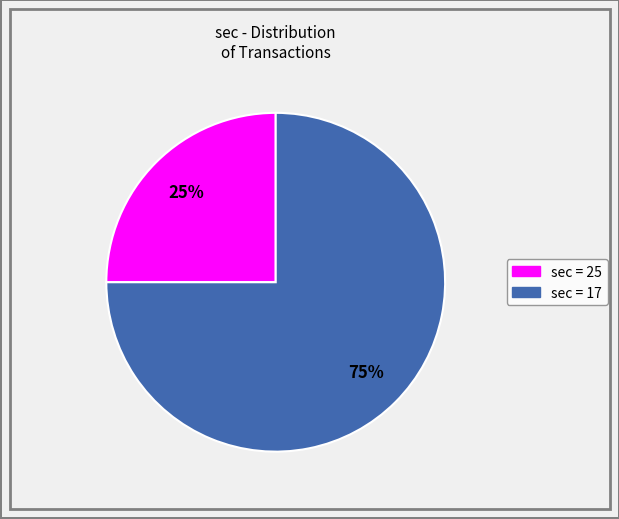

To the nearest percent, what is the difference between the largest and smallest slice percentages?

50%